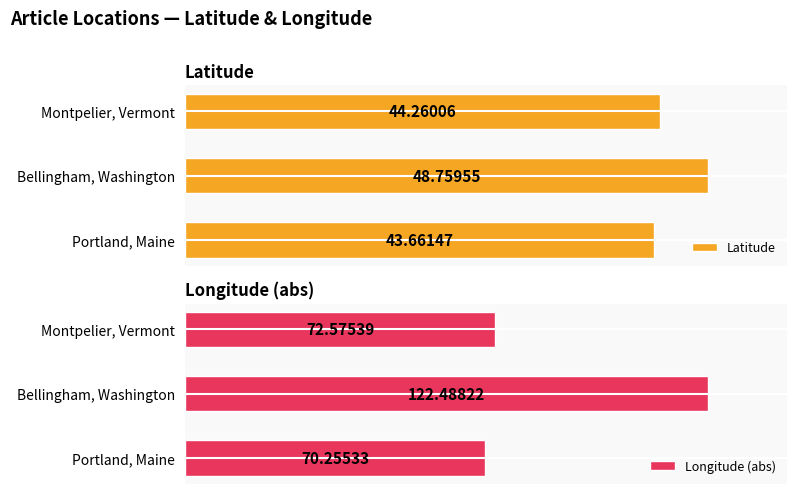

Which series has the largest total across all categories?

Latitude